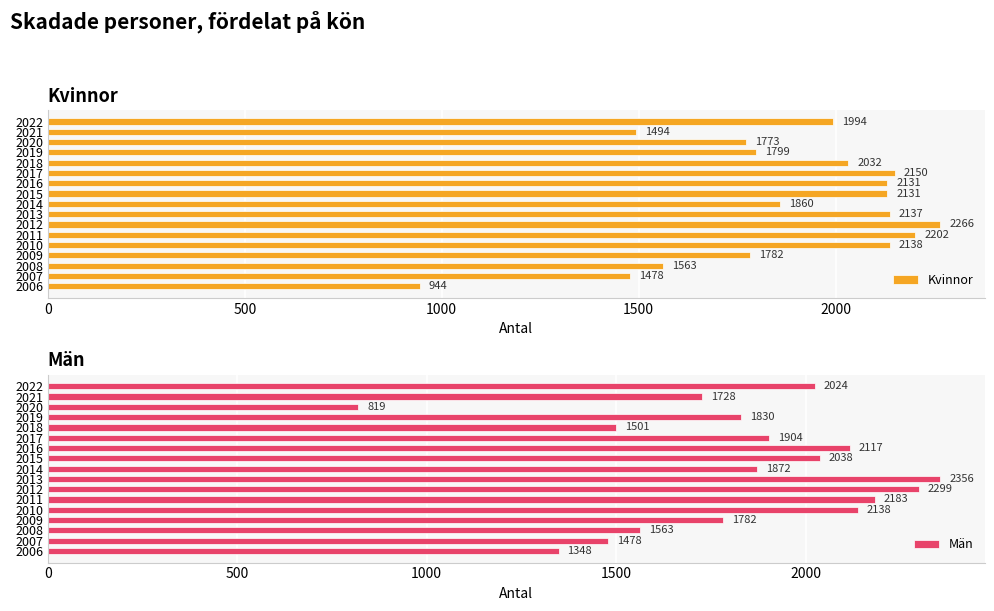

Reading left to right, list all the values displayed in this chart.

Kvinnor: 944	1478	1563	1782	2138	2202	2266	2137	1860	2131	2131	2150	2032	1799	1773	1494	1994
Män: 1348	1478	1563	1782	2138	2183	2299	2356	1872	2038	2117	1904	1501	1830	819	1728	2024